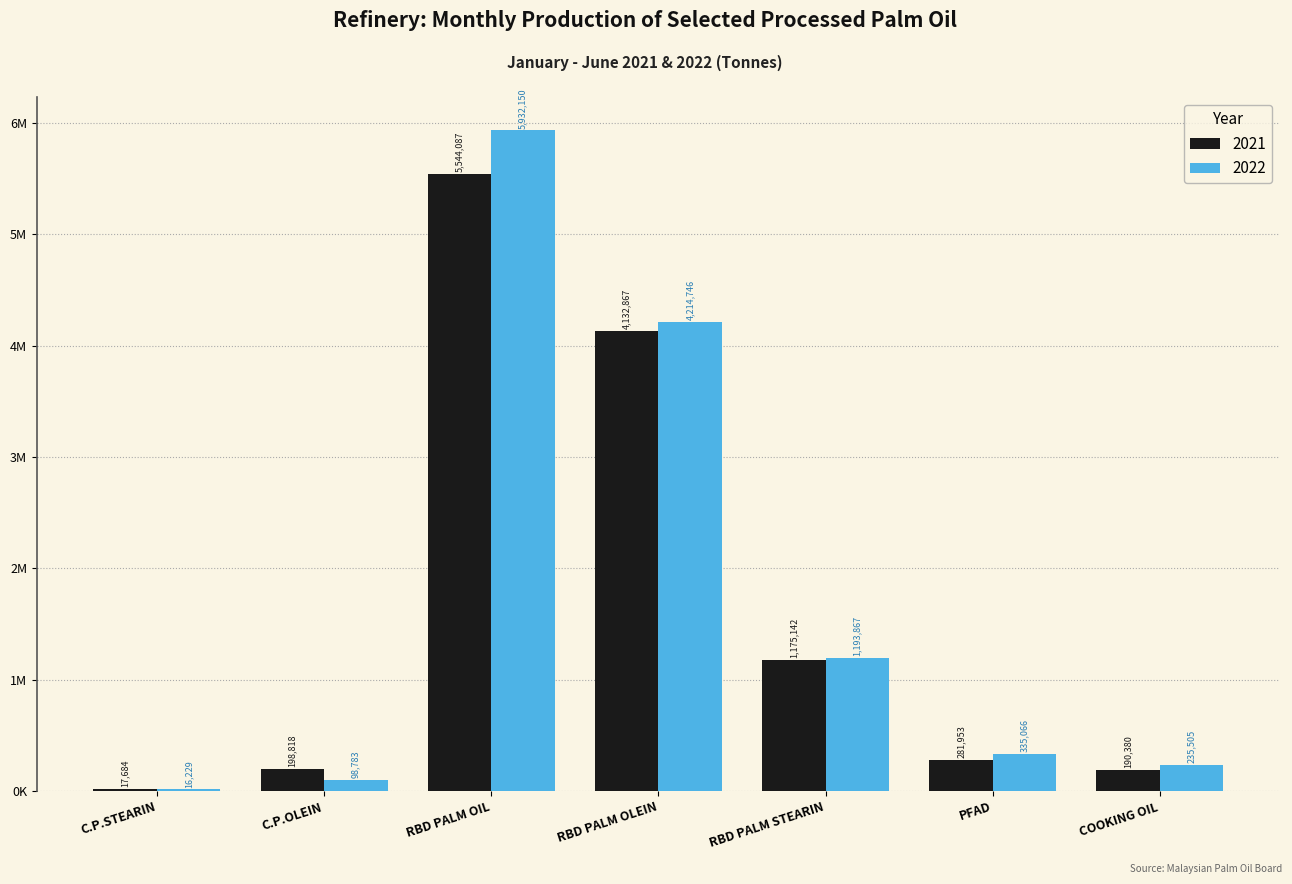

Which series has the largest total across all categories?

2022